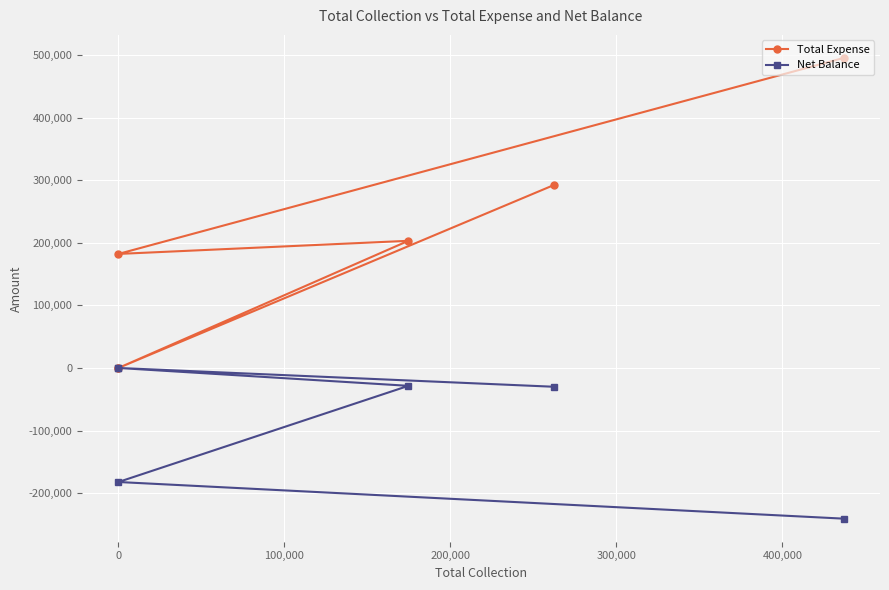

True or false: Net Balance and Total Expense intersect in this chart.

False